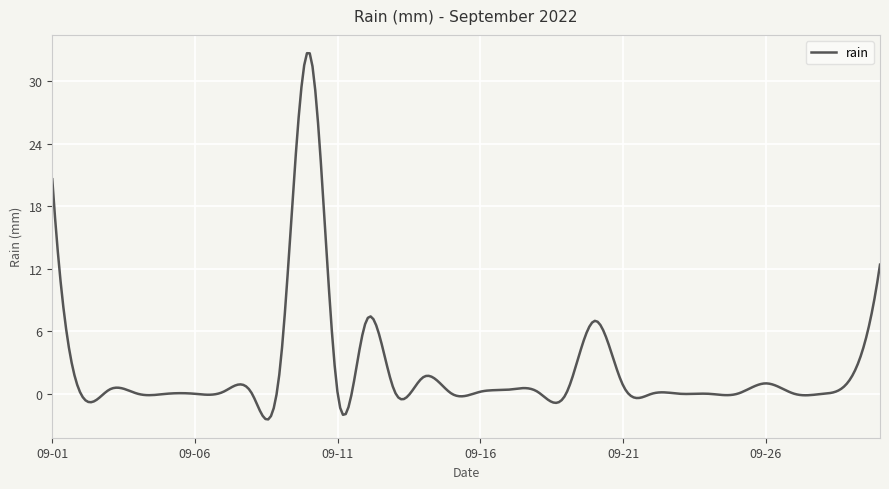

What is the difference between the maximum and minimum values?

35.2